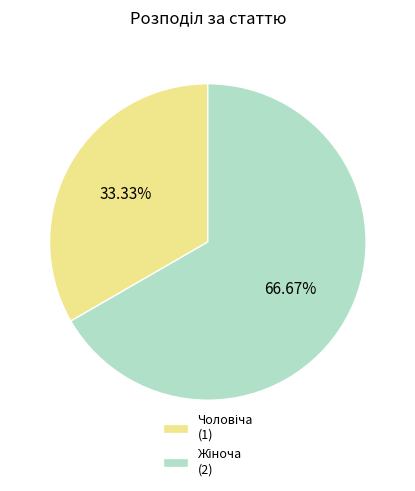

Is there a majority slice in this chart?

Yes